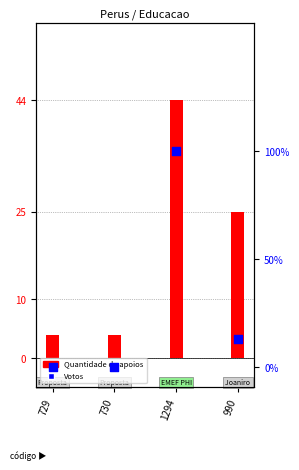

What are all the series names shown in the legend?

Quantidade de apoios, Votos